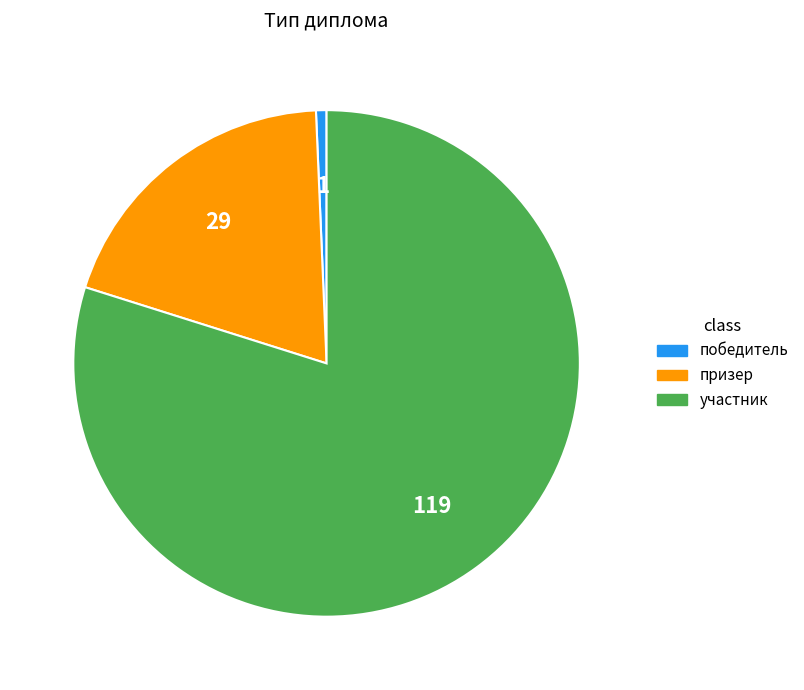

Combined, do участник and призер account for over 50%?

Yes